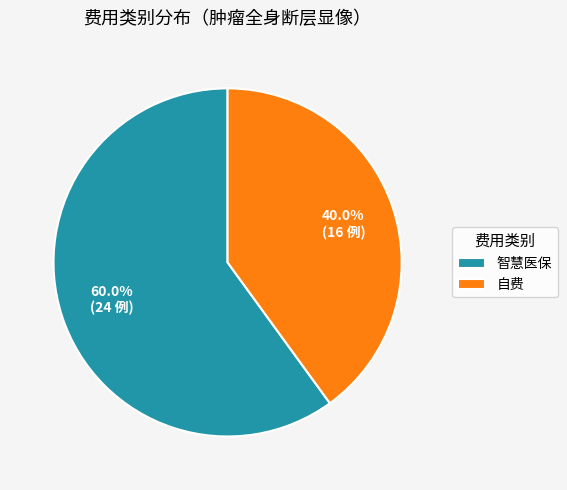

What is the ratio of the value at 自费 to the value at 智慧医保?

0.7